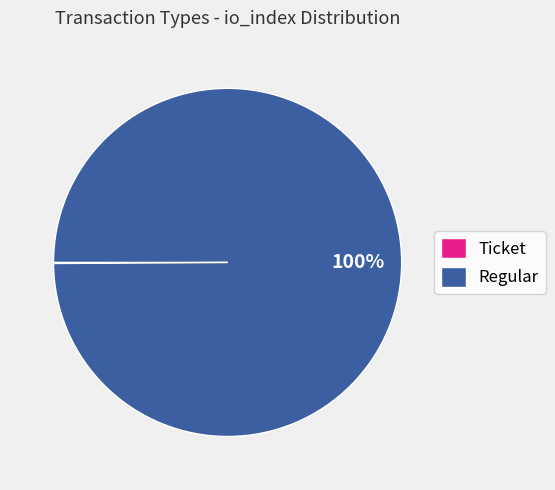

To the nearest percent, what is the average slice percentage?

50%